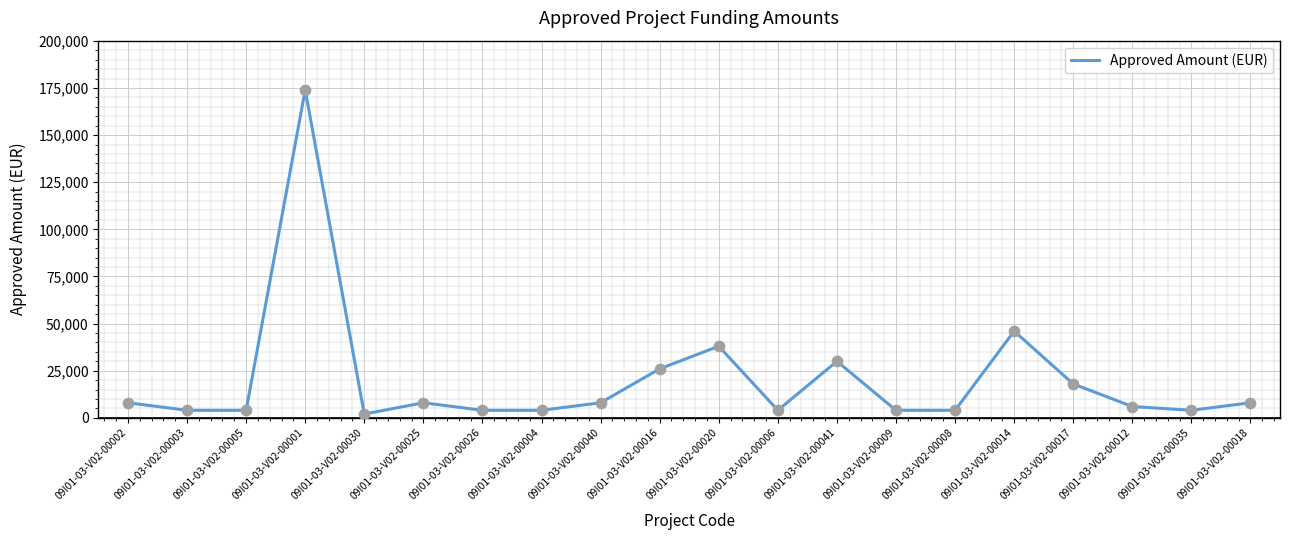

What is the change in value from 09I01-03-V02-00030 to 09I01-03-V02-00040?

+6000